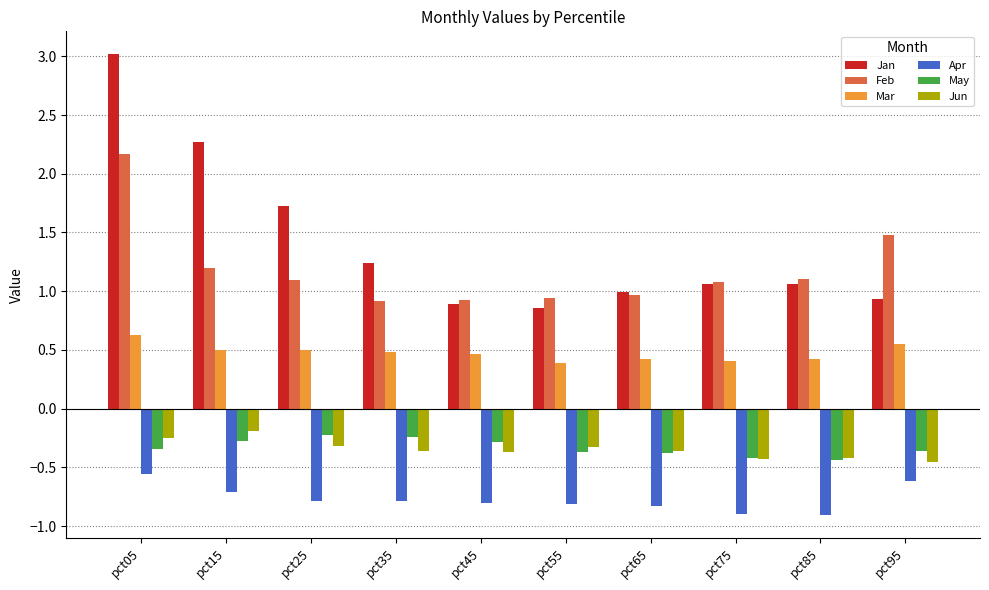

Which label corresponds to the largest value in the chart?

pct05